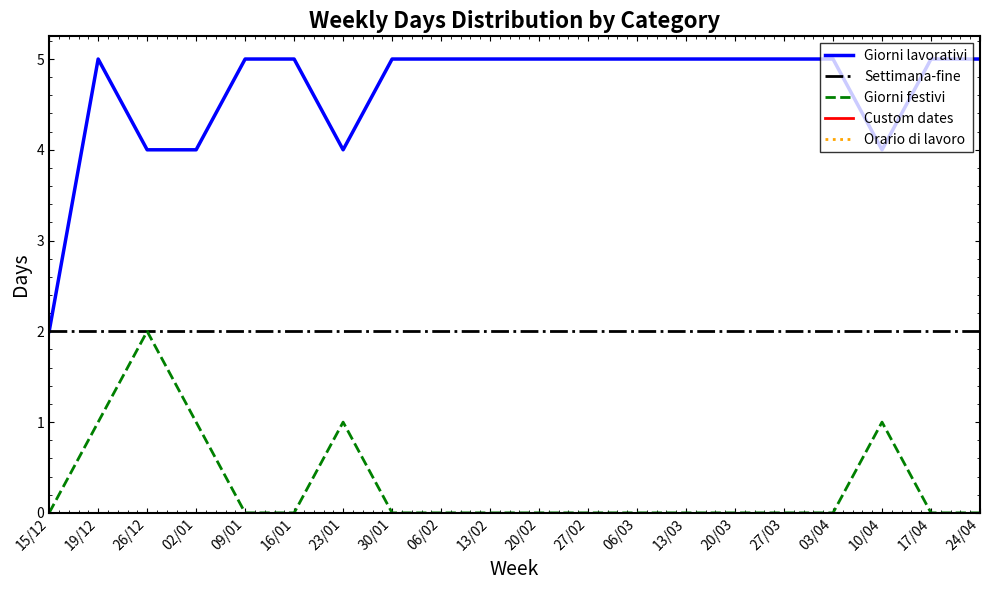

How many interior local peaks does the Giorni lavorativi series have?

1